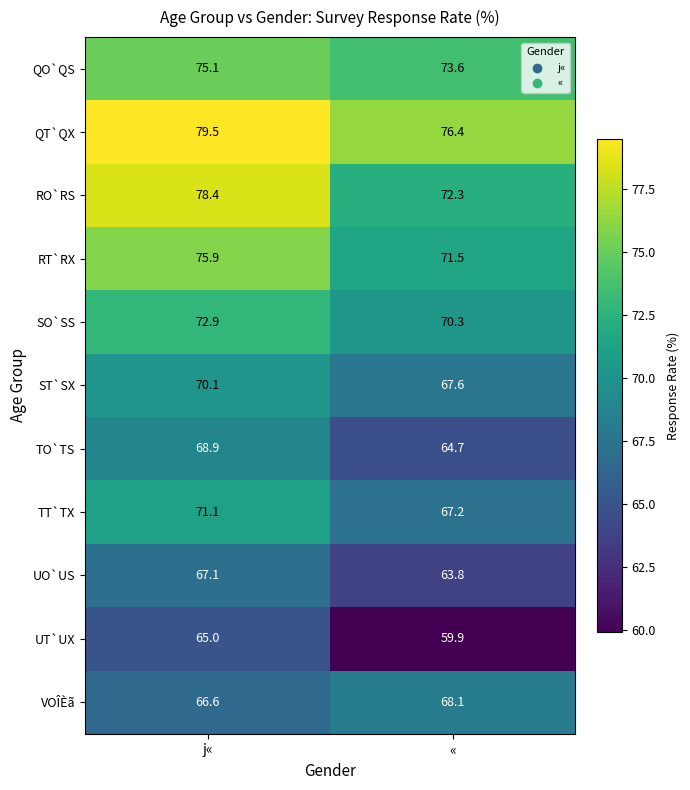

What is the difference between the QO`QS values at j« and «?

1.5